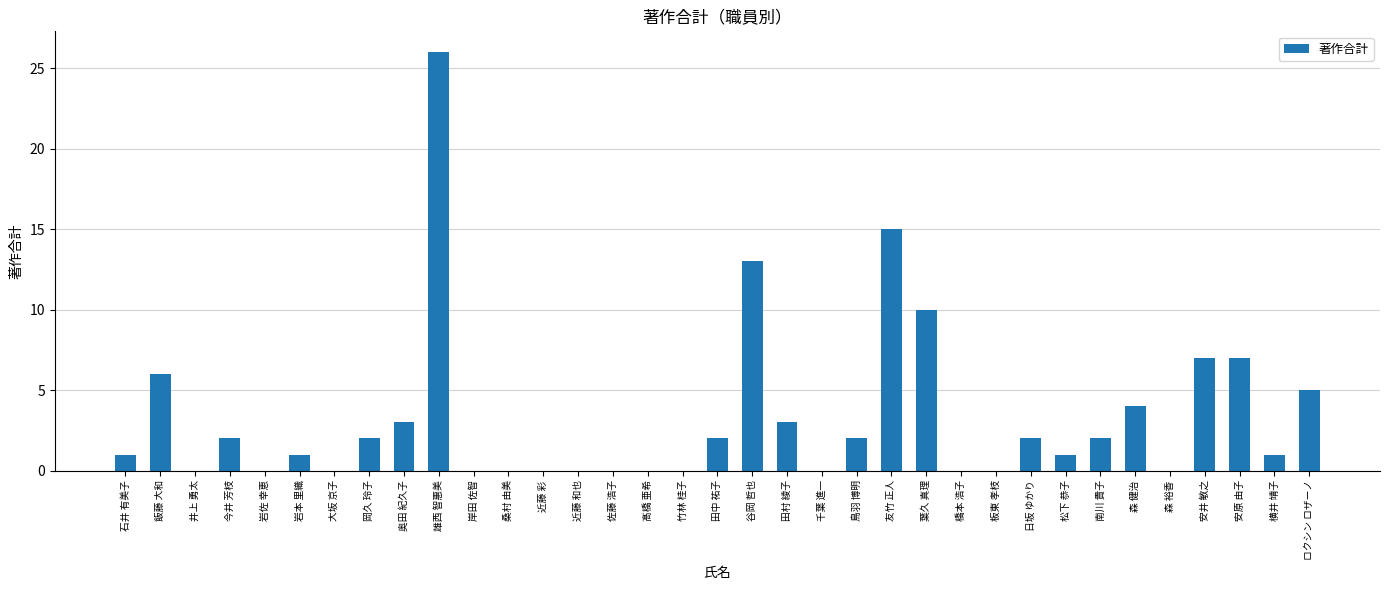

What is the change in value from 森 裕香 to 横井 靖子?

+1